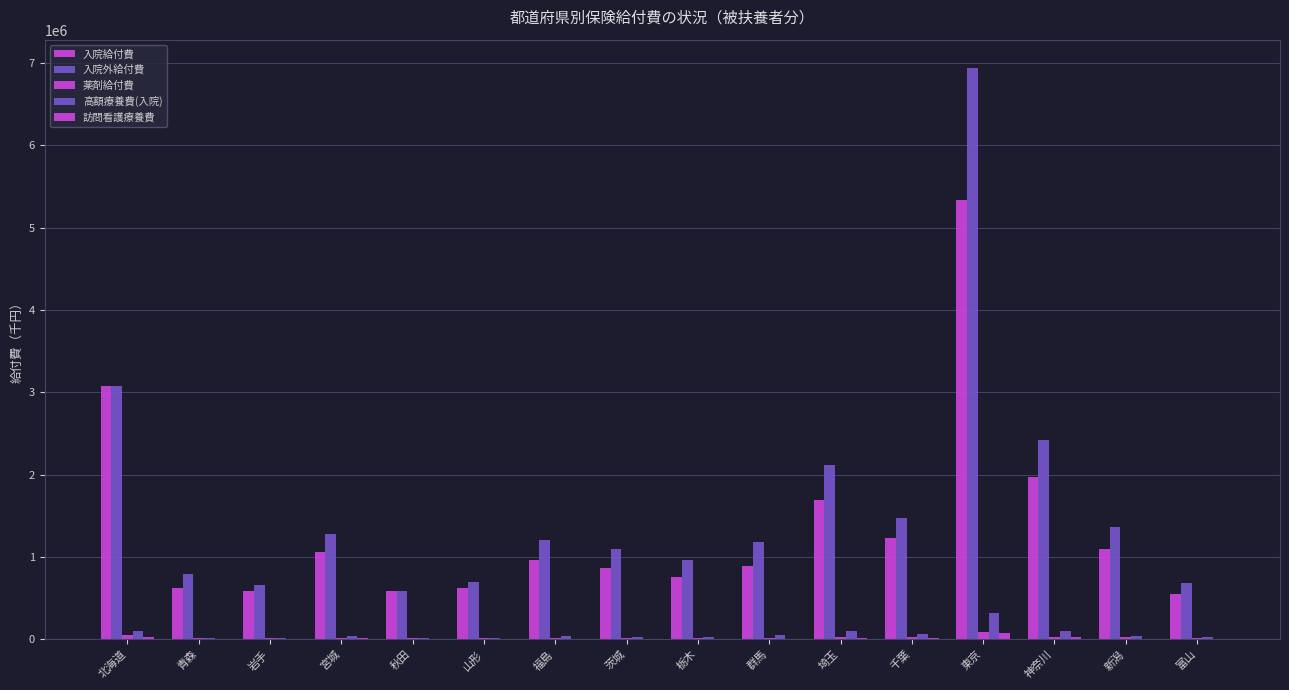

Which series has the widest spread of values?

入院外給付費